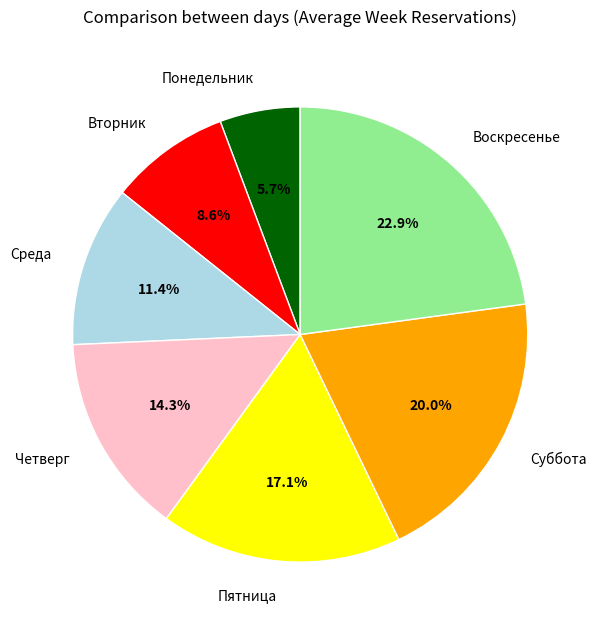

Is there any slice that represents more than half of the pie?

No